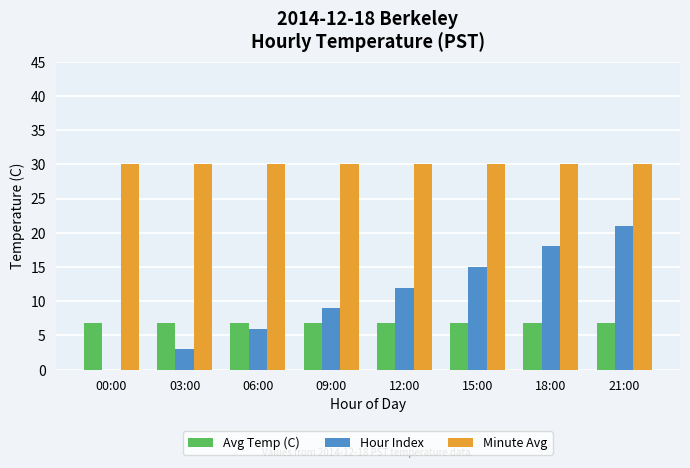

Reading left to right, what are all the values shown in this chart?

Avg Temp (C): 6.8	6.8	6.8	6.8	6.8	6.8	6.8	6.8
Hour Index: 0.0	3.0	6.0	9.0	12.0	15.0	18.0	21.0
Minute Avg: 30.0	30.0	30.0	30.0	30.0	30.0	30.0	30.0